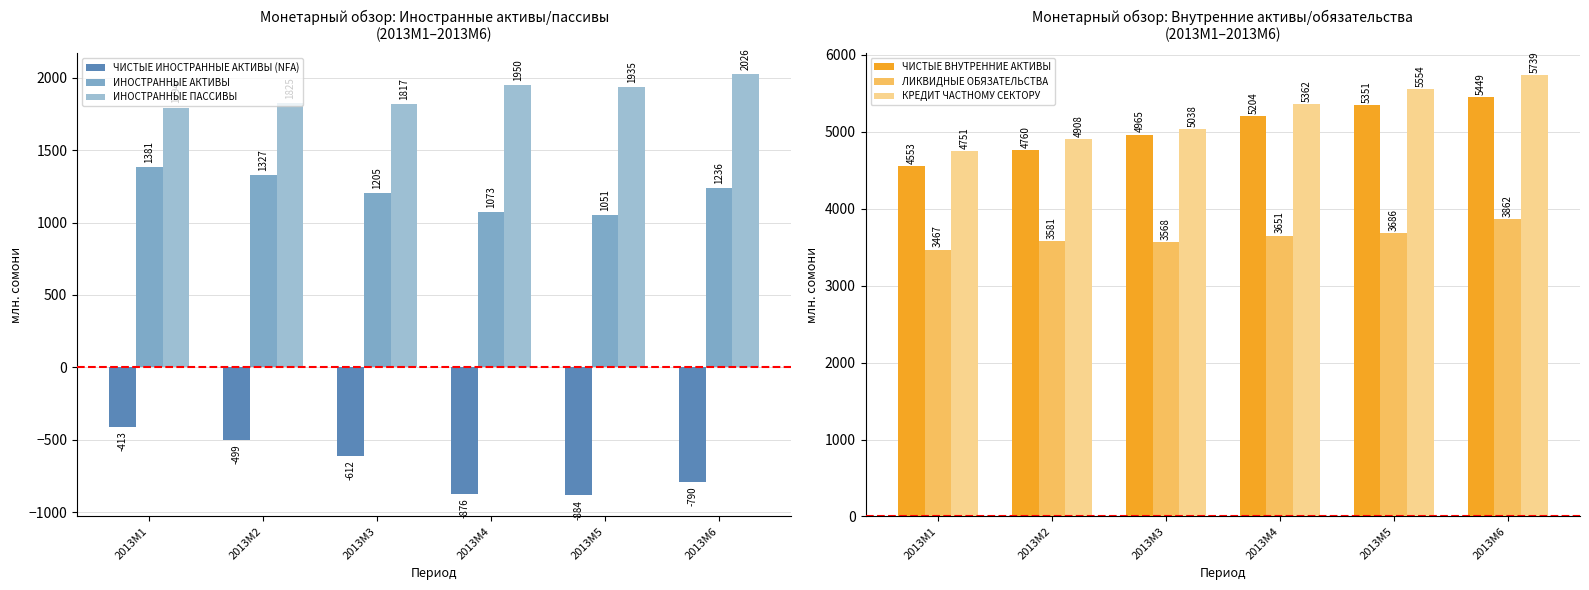

How many values in the ЛИКВИДНЫЕ ОБЯЗАТЕЛЬСТВА series are below 3651?

3